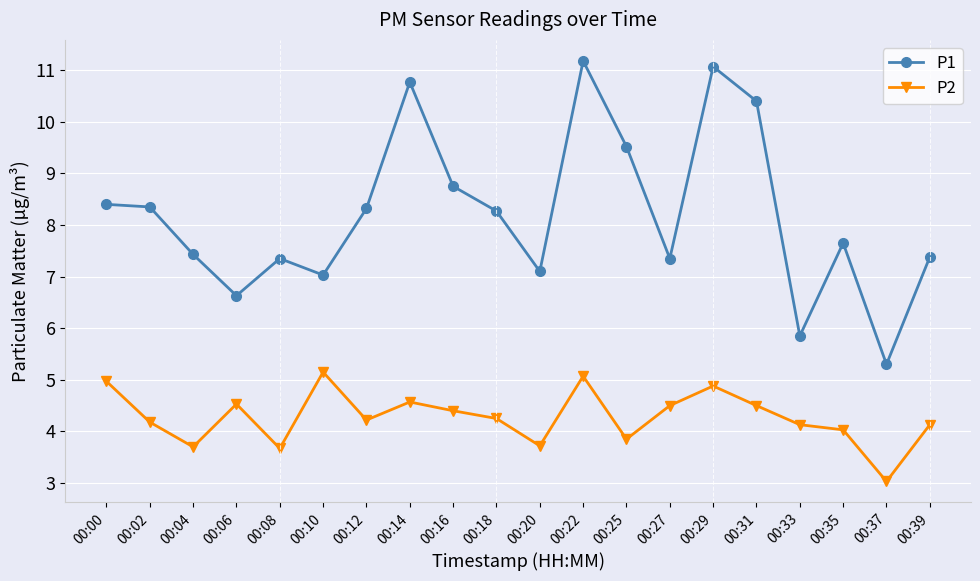

The value of P2 at 00:06 is 1.0. True or false?

False